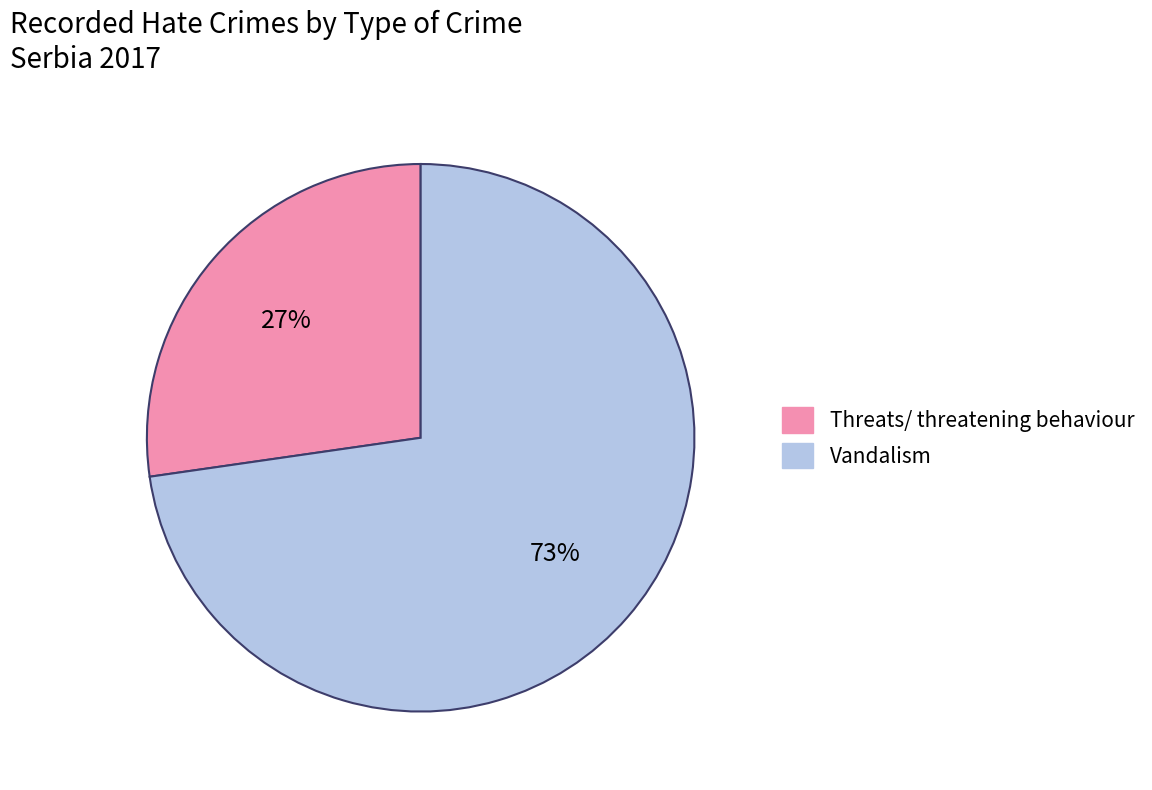

How many slices are in this pie chart?

2